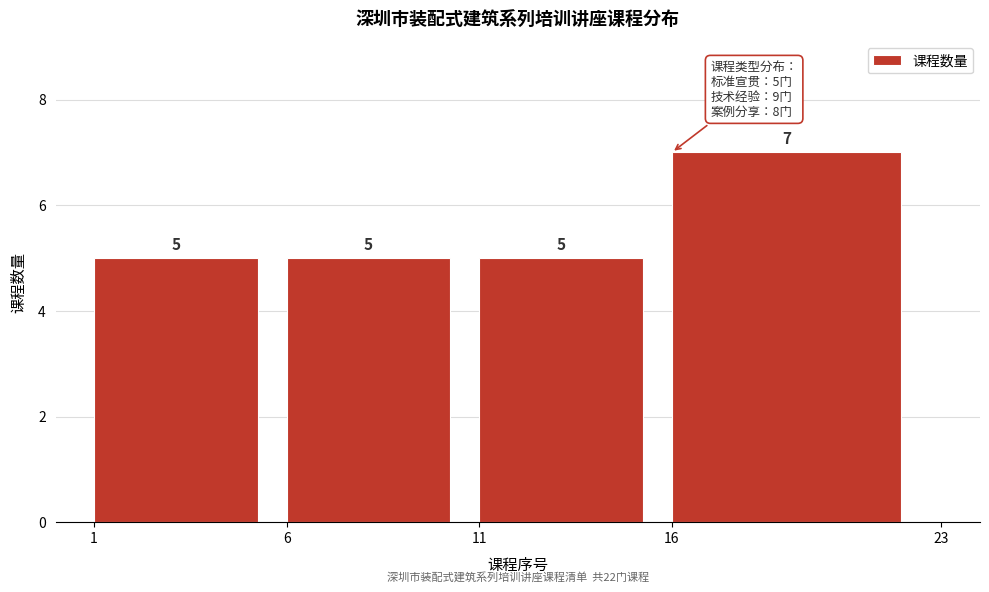

Reading left to right, list every bar in this chart as the range it spans on the x-axis followed by its height.

1 to 6: 5
6 to 11: 5
11 to 16: 5
16 to 23: 7